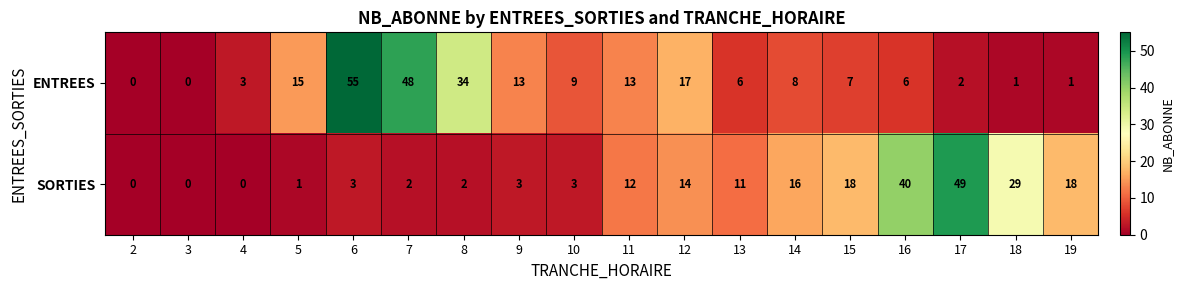

Where does the SORTIES series first go above 11?

11